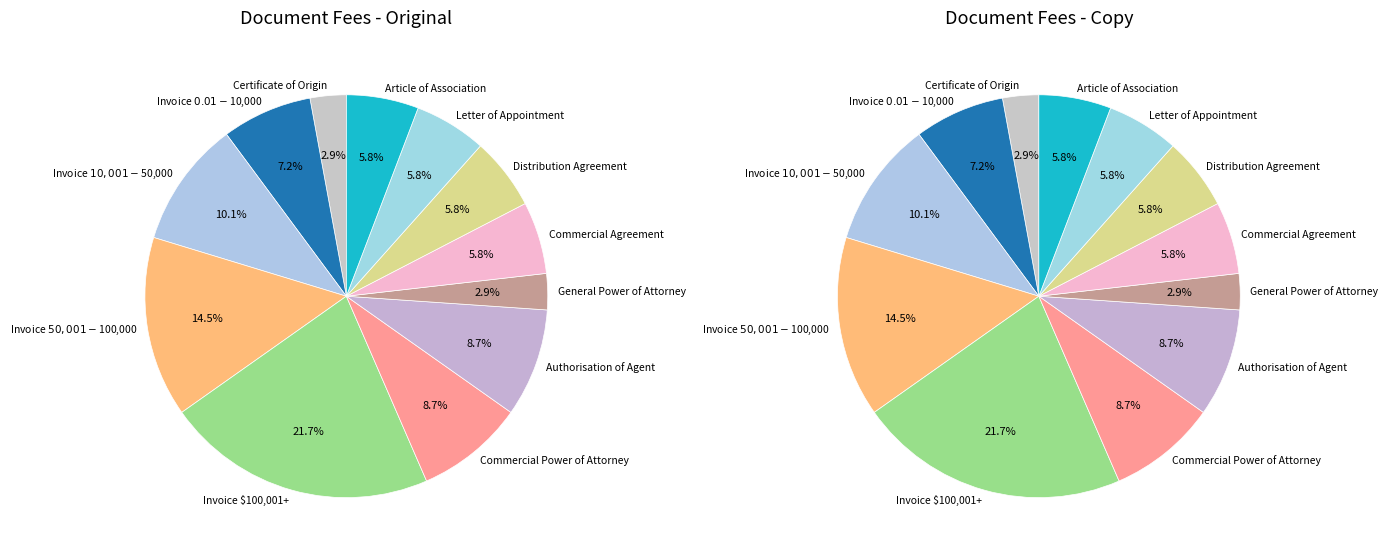

Is Invoice $0.01-$10,000 the majority of the pie?

No